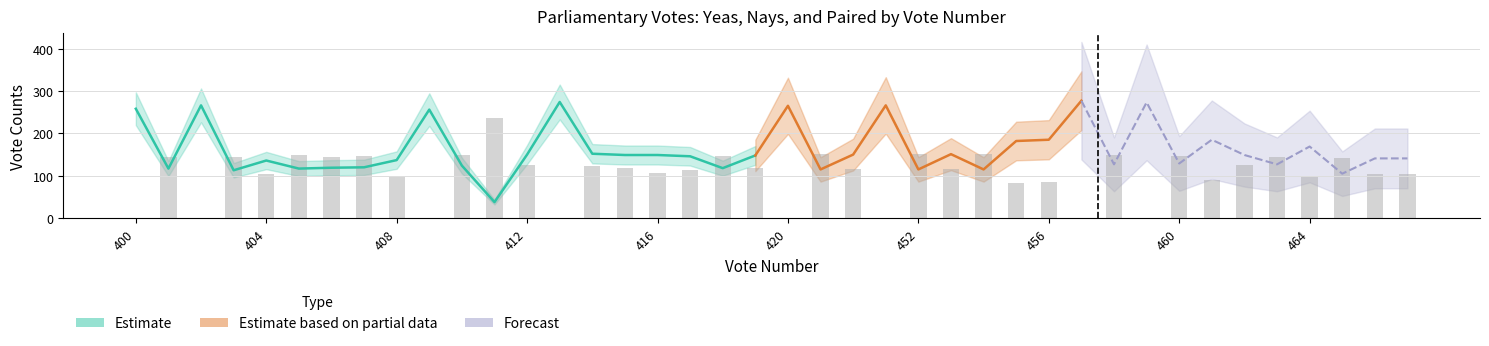

At how many categories does at least one series exceed 221?

9